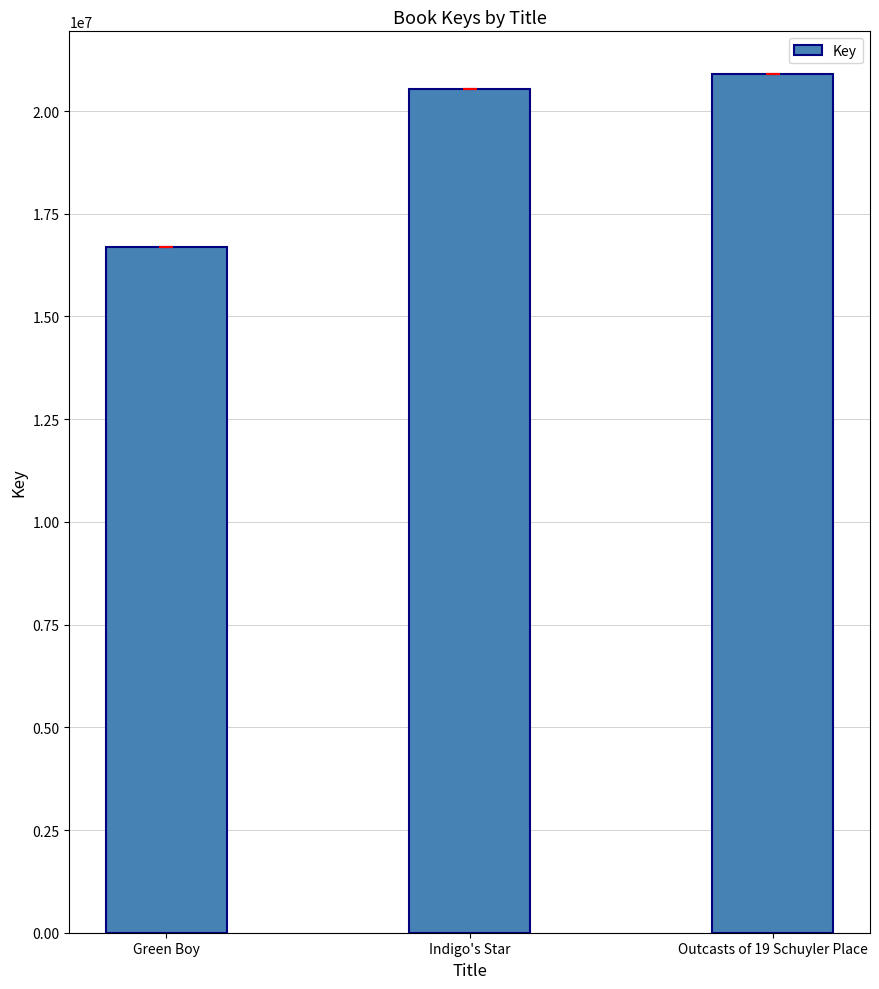

Reading left to right, what are all the values shown in this chart?

Green Boy=16683508	Indigo's Star=20539217	Outcasts of 19 Schuyler Place=20894568